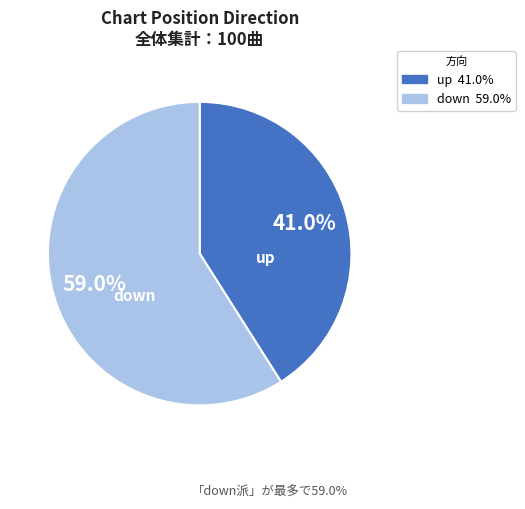

How many slices are in this pie chart?

2